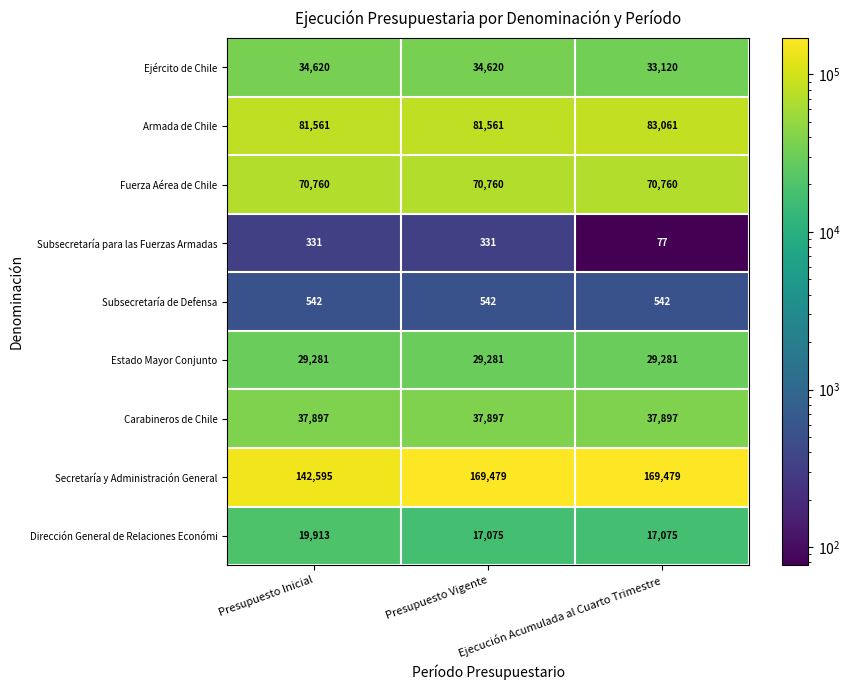

True or false: Carabineros de Chile has a value of 37897 at Presupuesto Vigente.

True